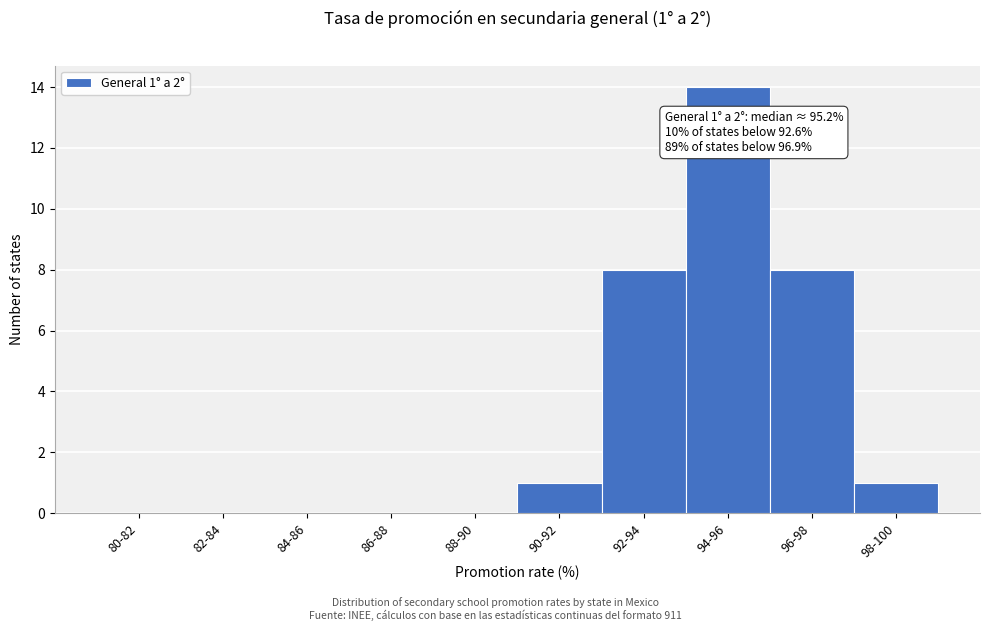

Reading left to right, what are all the values shown in this chart?

80-82=0	82-84=0	84-86=0	86-88=0	88-90=0	90-92=1	92-94=8	94-96=14	96-98=8	98-100=1